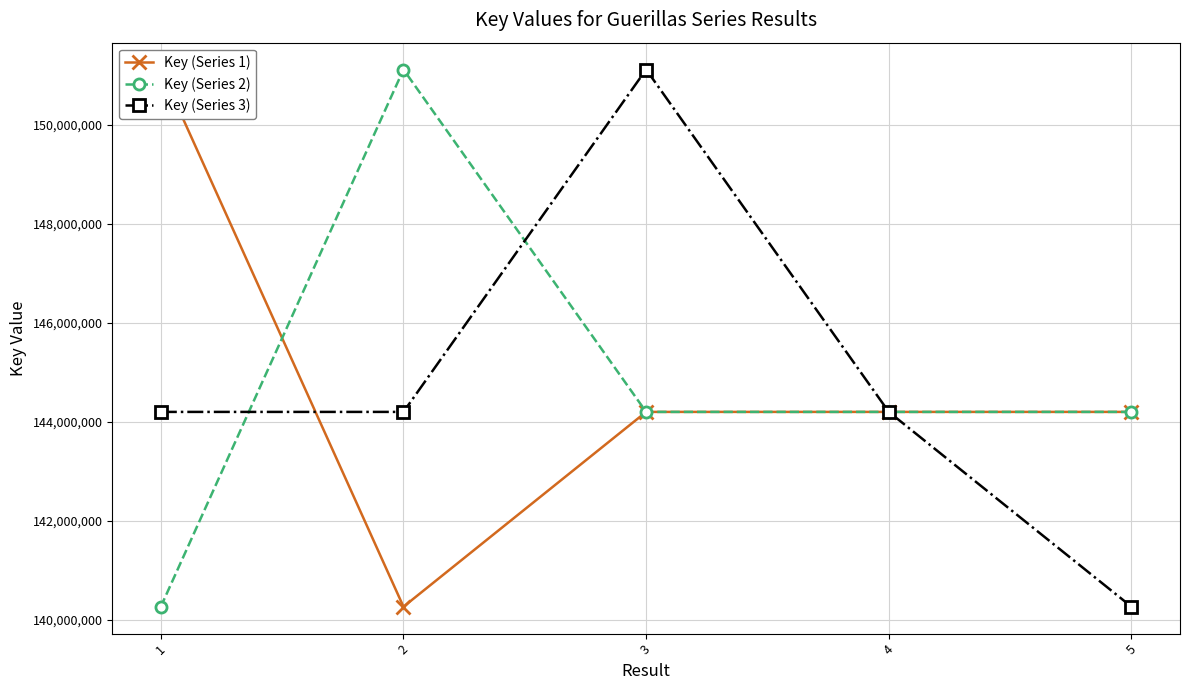

Reading right to left, transcribe all the data shown in this chart.

Key (Series 1): 144201485	144201526	144201567	140266693	151116749
Key (Series 2): 144201567	144201485	144201526	151116749	140266693
Key (Series 3): 140266693	144201567	151116749	144201526	144201485